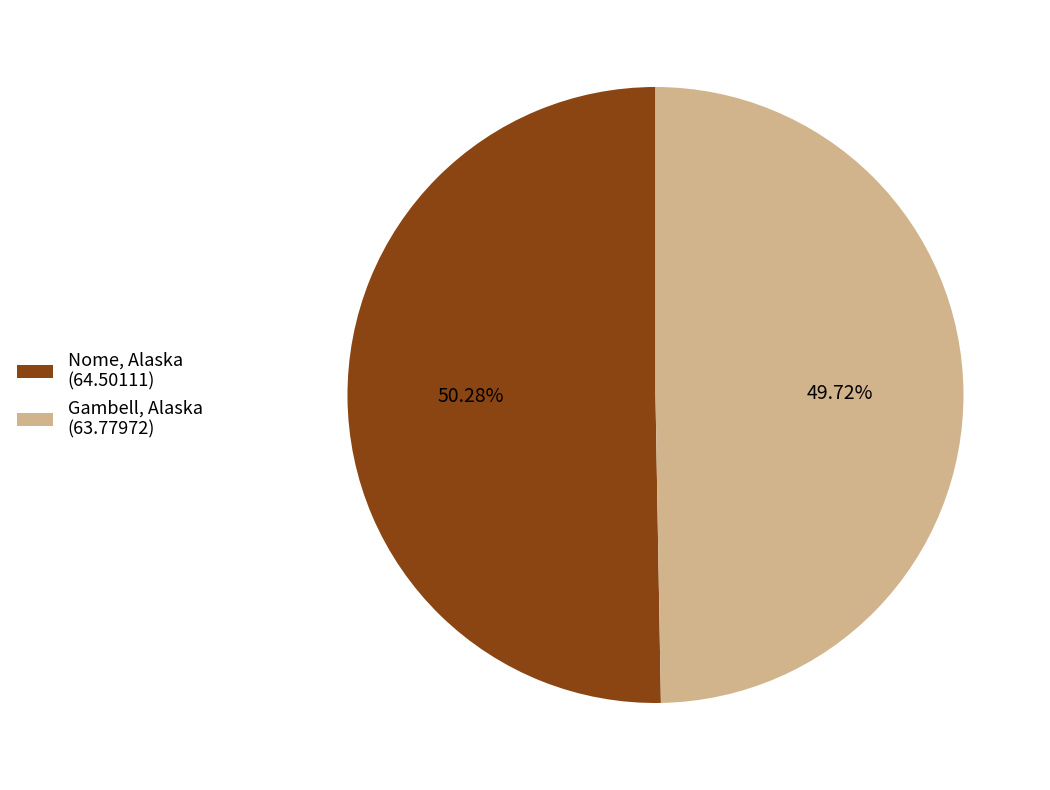

Which has a higher value, Nome, Alaska (64.50111) or Gambell, Alaska (63.77972)?

Nome, Alaska (64.50111)